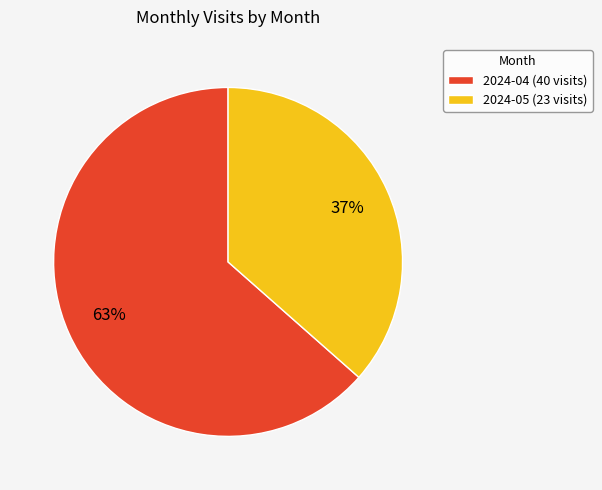

Which slice is the largest?

2024-04